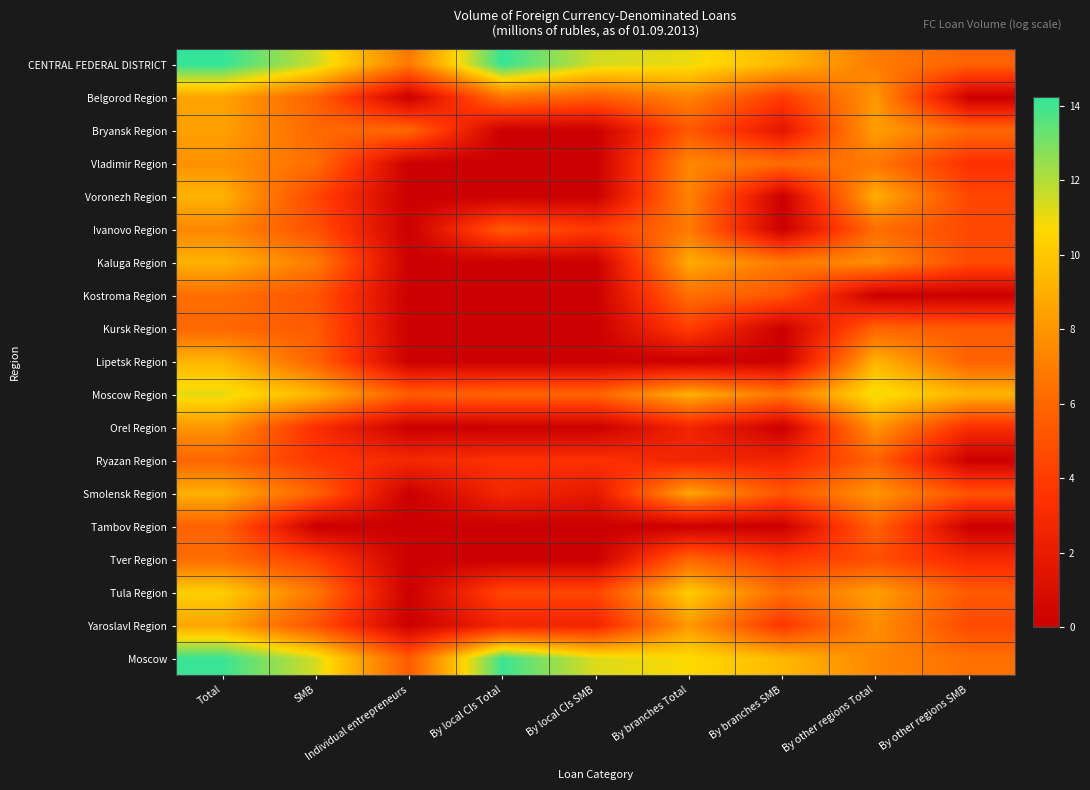

What is the total value across all series at Individual entrepreneurs?

26.6